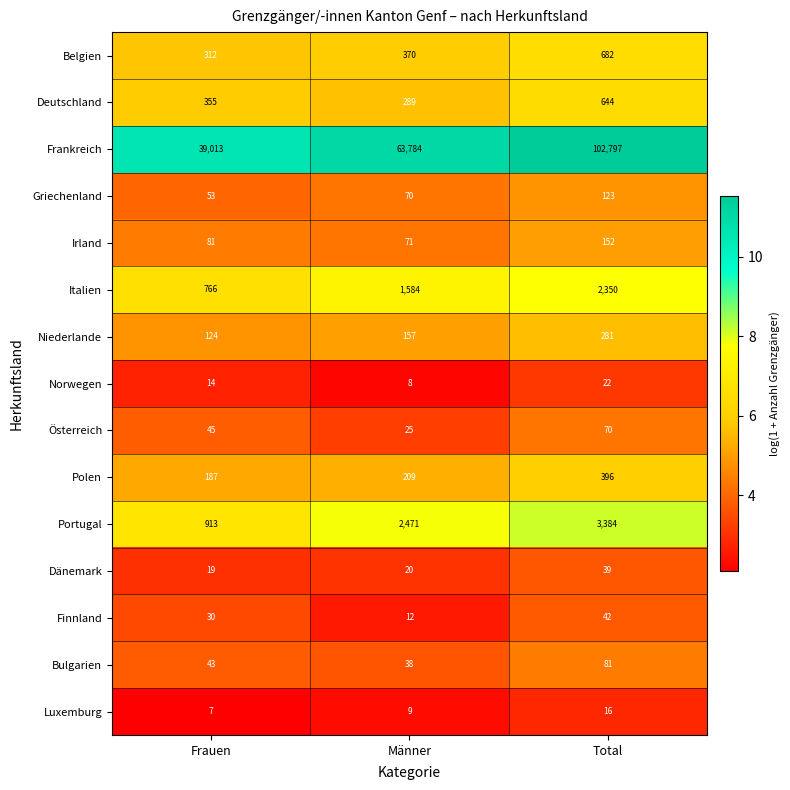

Between Frauen and Total, which series saw the biggest shift?

Frankreich